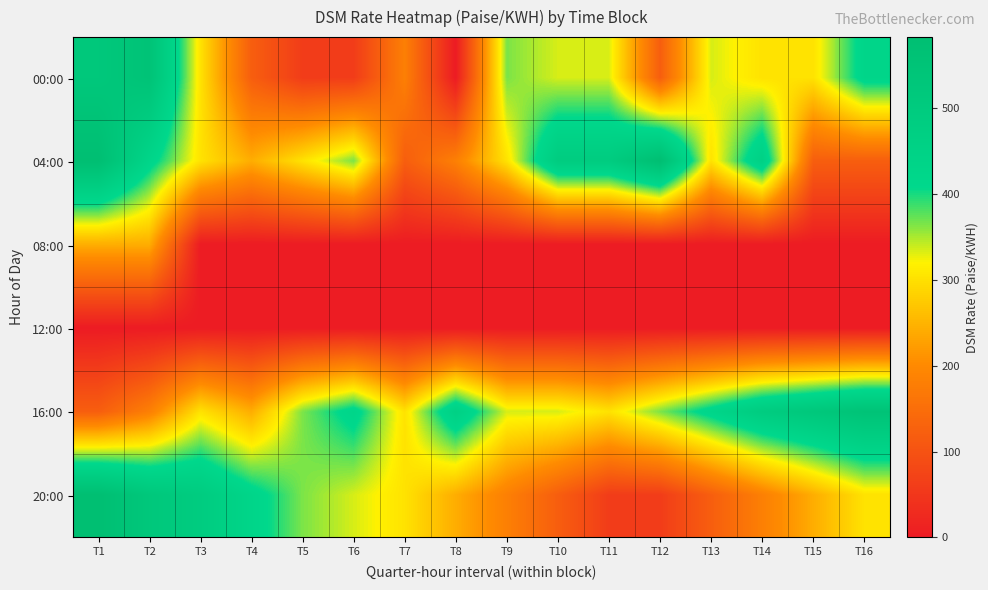

At which category is the sum across all series the highest?

T1